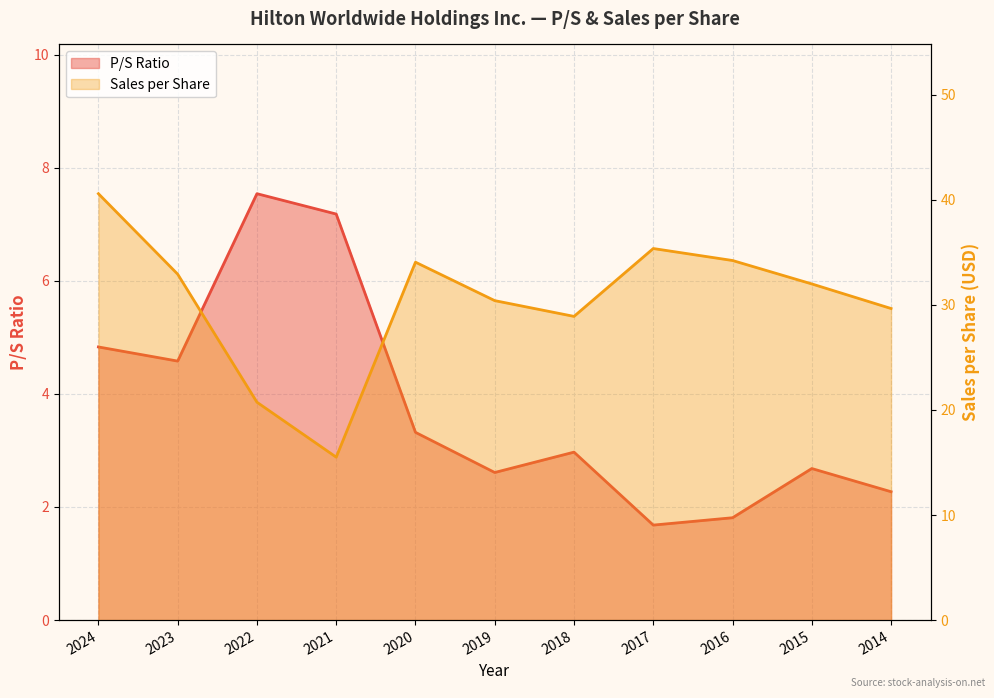

What are all the series names shown in the legend?

P/S, Sales per share